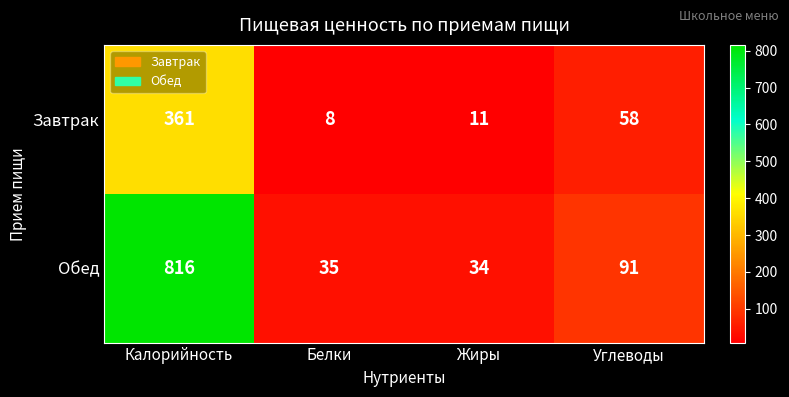

Which series has the widest spread of values?

Обед